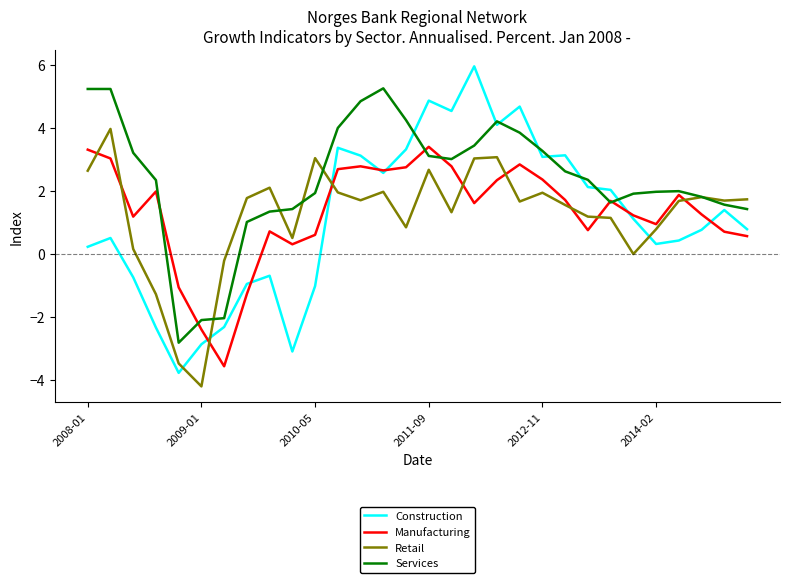

How many values in the Manufacturing series are below 1?

11